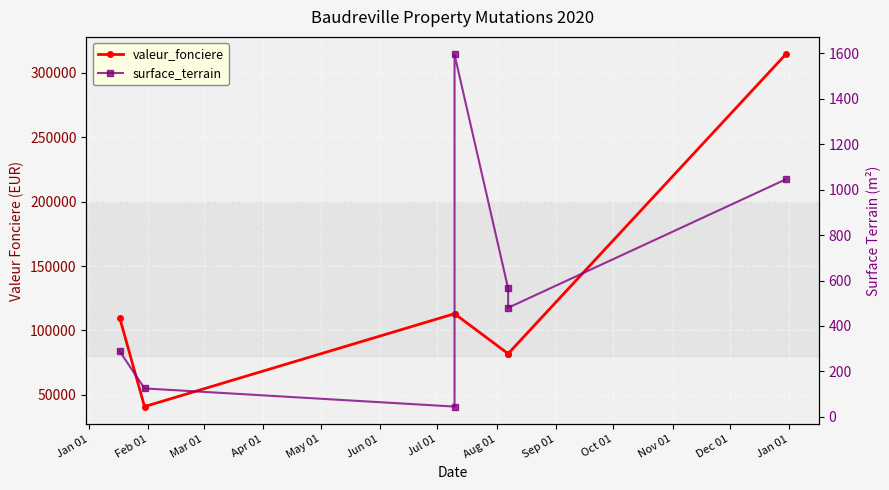

Is this an area chart (filled region under the line)?

No